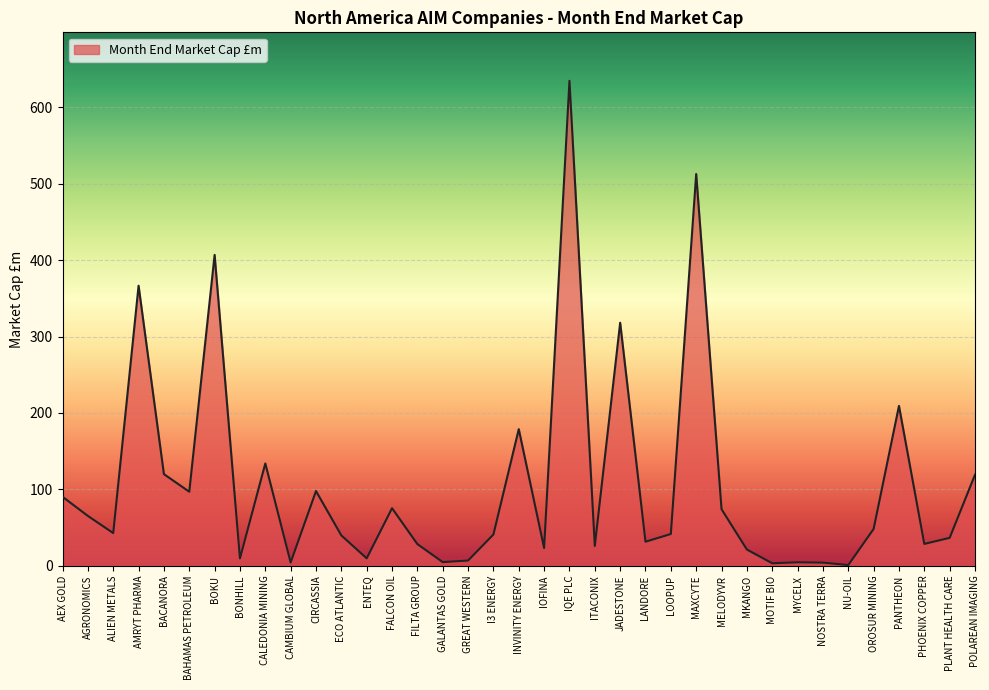

What is the greatest value displayed?

634.7